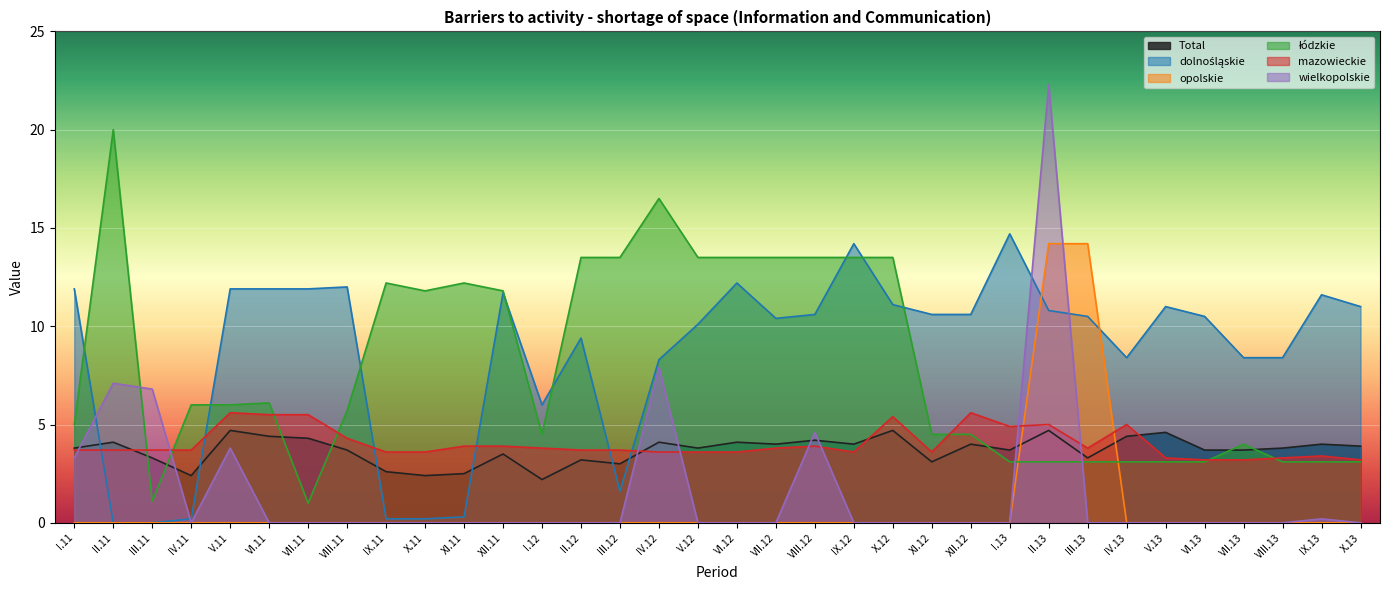

Reading left to right, extract all data points from this chart.

Total: I.11=3.8	II.11=4.1	III.11=3.3	IV.11=2.4	V.11=4.7	VI.11=4.4	VII.11=4.3	VIII.11=3.7	IX.11=2.6	X.11=2.4	XI.11=2.5	XII.11=3.5	I.12=2.2	II.12=3.2	III.12=3.0	IV.12=4.1	V.12=3.8	VI.12=4.1	VII.12=4.0	VIII.12=4.2	IX.12=4.0	X.12=4.7	XI.12=3.1	XII.12=4.0	I.13=3.7	II.13=4.7	III.13=3.3	IV.13=4.4	V.13=4.6	VI.13=3.7	VII.13=3.7	VIII.13=3.8	IX.13=4.0	X.13=3.9
dolnośląskie: I.11=11.9	II.11=0.0	III.11=0.0	IV.11=0.2	V.11=11.9	VI.11=11.9	VII.11=11.9	VIII.11=12.0	IX.11=0.2	X.11=0.2	XI.11=0.3	XII.11=11.7	I.12=6.0	II.12=9.4	III.12=1.6	IV.12=8.3	V.12=10.1	VI.12=12.2	VII.12=10.4	VIII.12=10.6	IX.12=14.2	X.12=11.1	XI.12=10.6	XII.12=10.6	I.13=14.7	II.13=10.8	III.13=10.5	IV.13=8.4	V.13=11.0	VI.13=10.5	VII.13=8.4	VIII.13=8.4	IX.13=11.6	X.13=11.0
opolskie: I.11=0.0	II.11=0.0	III.11=0.0	IV.11=0.0	V.11=0.0	VI.11=0.0	VII.11=0.0	VIII.11=0.0	IX.11=0.0	X.11=0.0	XI.11=0.0	XII.11=0.0	I.12=0.0	II.12=0.0	III.12=0.0	IV.12=0.0	V.12=0.0	VI.12=0.0	VII.12=0.0	VIII.12=0.0	IX.12=0.0	X.12=0.0	XI.12=0.0	XII.12=0.0	I.13=0.0	II.13=14.2	III.13=14.2	IV.13=0.0	V.13=0.0	VI.13=0.0	VII.13=0.0	VIII.13=0.0	IX.13=0.0	X.13=0.0
łódzkie: I.11=5.0	II.11=20.0	III.11=1.1	IV.11=6.0	V.11=6.0	VI.11=6.1	VII.11=1.0	VIII.11=5.7	IX.11=12.2	X.11=11.8	XI.11=12.2	XII.11=11.8	I.12=4.5	II.12=13.5	III.12=13.5	IV.12=16.5	V.12=13.5	VI.12=13.5	VII.12=13.5	VIII.12=13.5	IX.12=13.5	X.12=13.5	XI.12=4.5	XII.12=4.5	I.13=3.1	II.13=3.1	III.13=3.1	IV.13=3.1	V.13=3.1	VI.13=3.1	VII.13=4.0	VIII.13=3.1	IX.13=3.1	X.13=3.1
mazowieckie: I.11=3.7	II.11=3.7	III.11=3.7	IV.11=3.7	V.11=5.6	VI.11=5.5	VII.11=5.5	VIII.11=4.3	IX.11=3.6	X.11=3.6	XI.11=3.9	XII.11=3.9	I.12=3.8	II.12=3.7	III.12=3.7	IV.12=3.6	V.12=3.6	VI.12=3.6	VII.12=3.8	VIII.12=3.9	IX.12=3.6	X.12=5.4	XI.12=3.6	XII.12=5.6	I.13=4.9	II.13=5.0	III.13=3.8	IV.13=5.0	V.13=3.3	VI.13=3.2	VII.13=3.2	VIII.13=3.3	IX.13=3.4	X.13=3.2
wielkopolskie: I.11=3.3	II.11=7.1	III.11=6.8	IV.11=0.0	V.11=3.8	VI.11=0.0	VII.11=0.0	VIII.11=0.0	IX.11=0.0	X.11=0.0	XI.11=0.0	XII.11=0.0	I.12=0.0	II.12=0.0	III.12=0.0	IV.12=7.9	V.12=0.0	VI.12=0.0	VII.12=0.0	VIII.12=4.6	IX.12=0.0	X.12=0.0	XI.12=0.0	XII.12=0.0	I.13=0.0	II.13=22.3	III.13=0.0	IV.13=0.0	V.13=0.0	VI.13=0.0	VII.13=0.0	VIII.13=0.0	IX.13=0.2	X.13=0.0